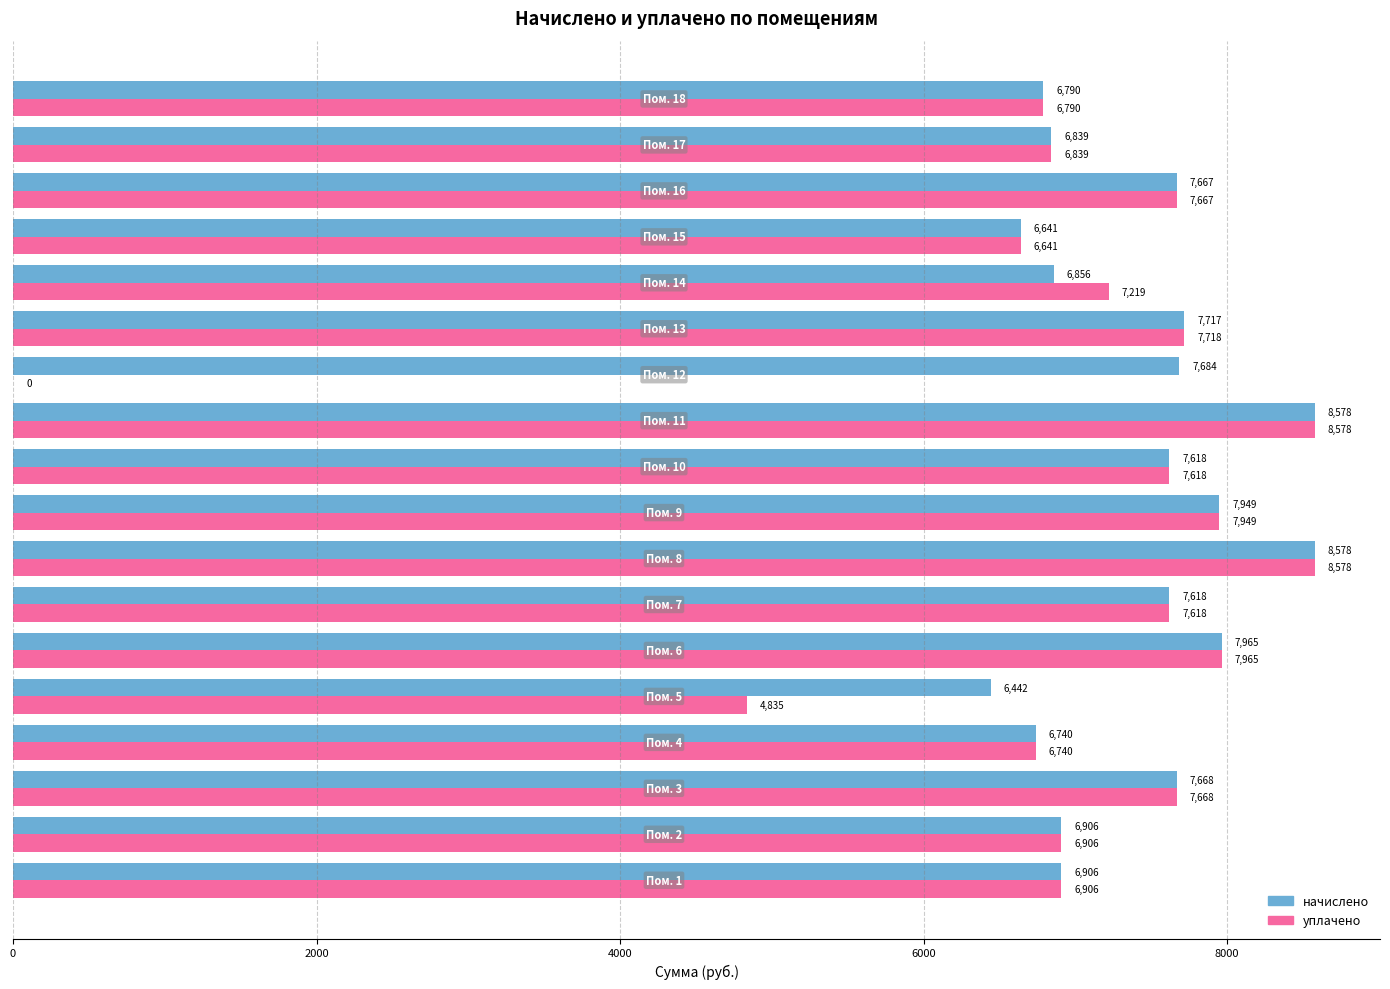

Which series has the largest total across all categories?

начислено